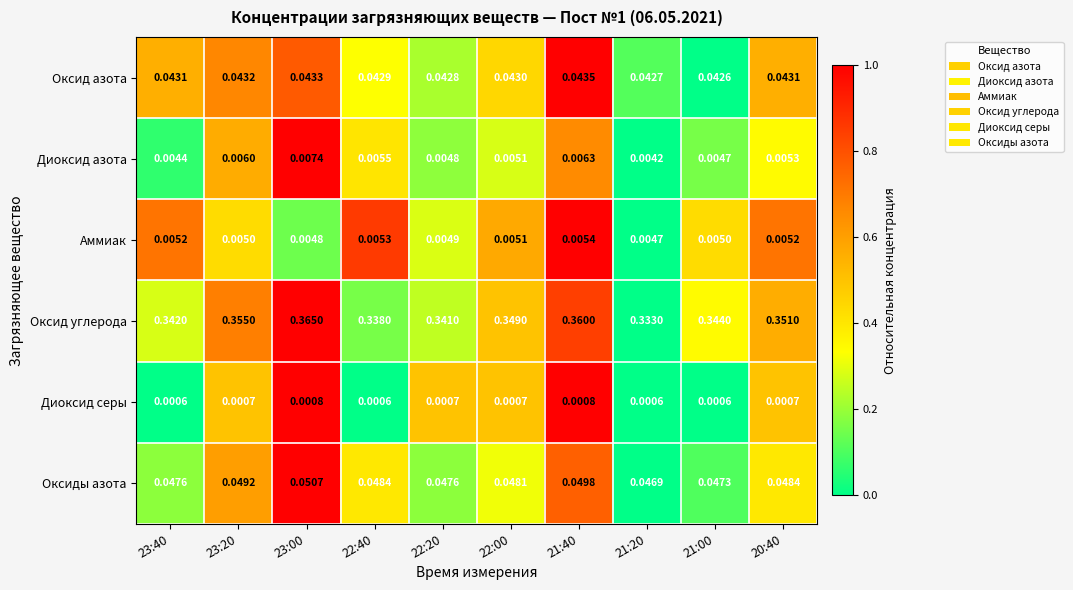

List the series in order of their peak value, lowest first.

Диоксид серы, Аммиак, Диоксид азота, Оксид азота, Оксиды азота, Оксид углерода